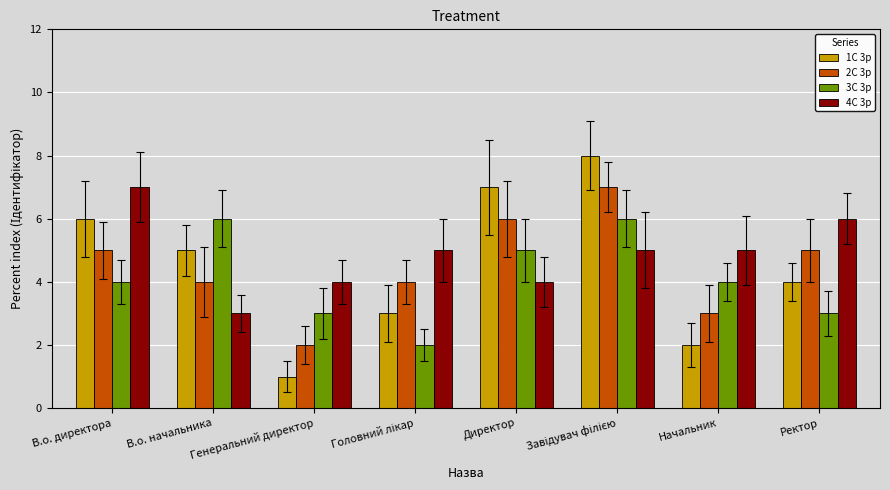

Count the number of data series in this chart.

4